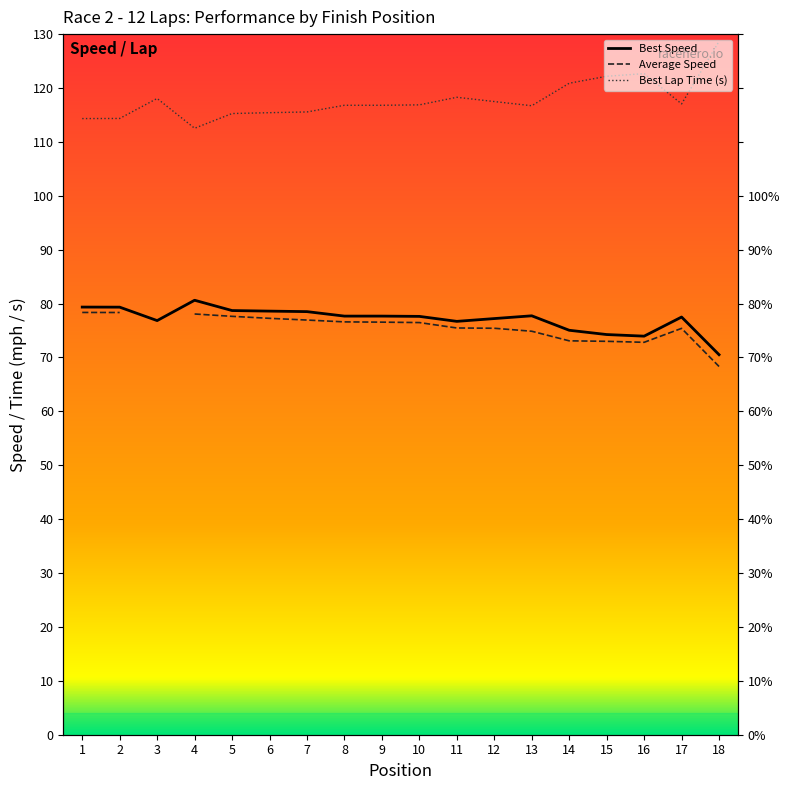

Rank the series at 10 from lowest to highest value.

Best Speed, Best Lap time